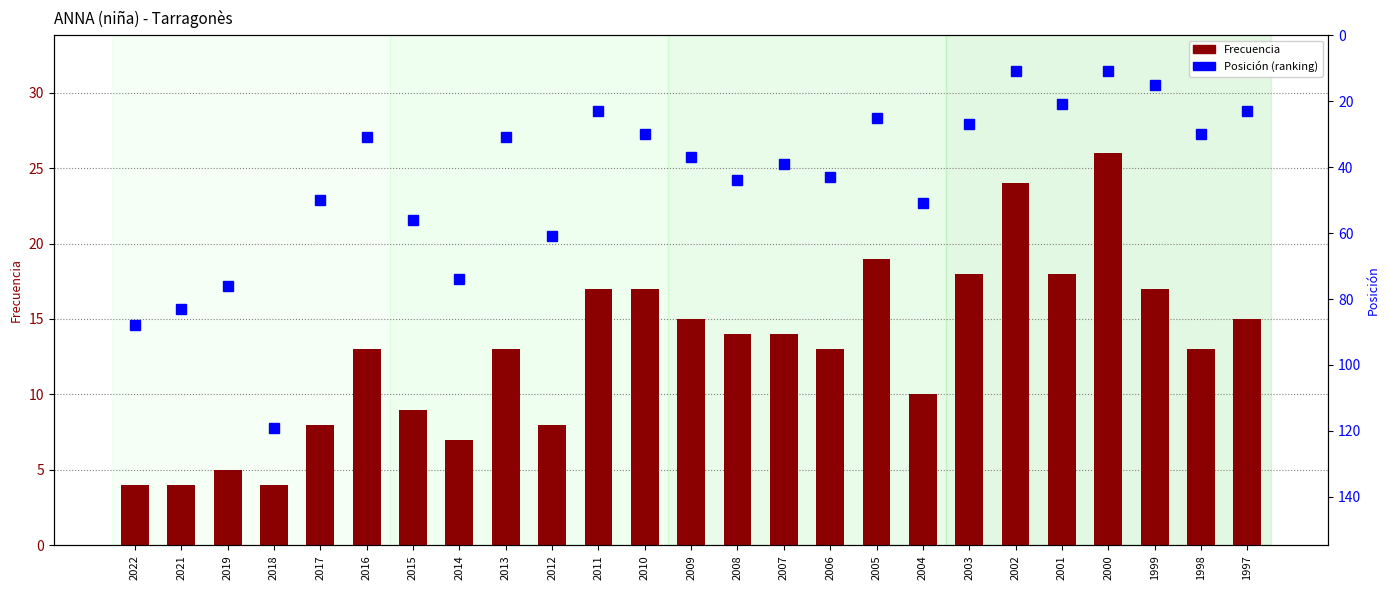

List the series in order of their peak value, lowest first.

Frecuencia, Posición